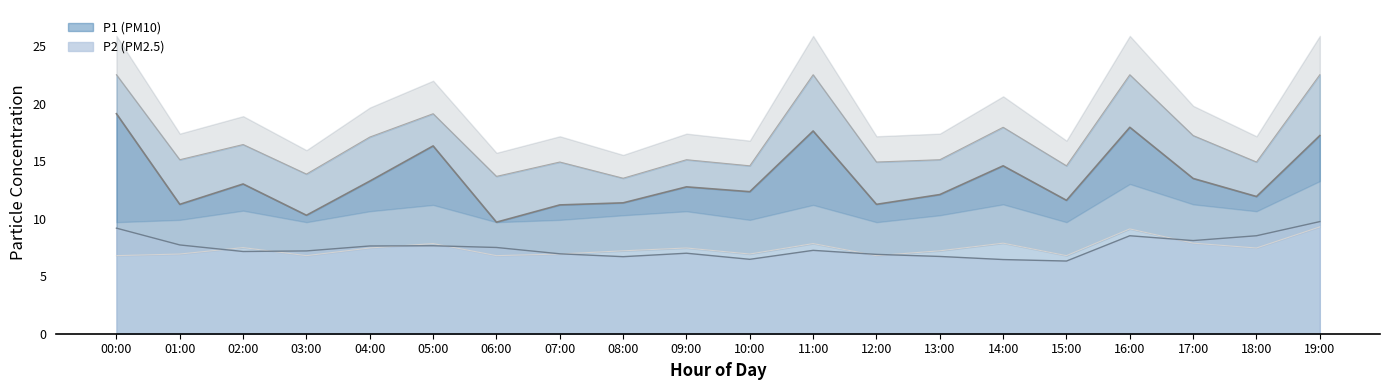

After their last crossing, which series has the higher values: P1_lower or P2?

P2